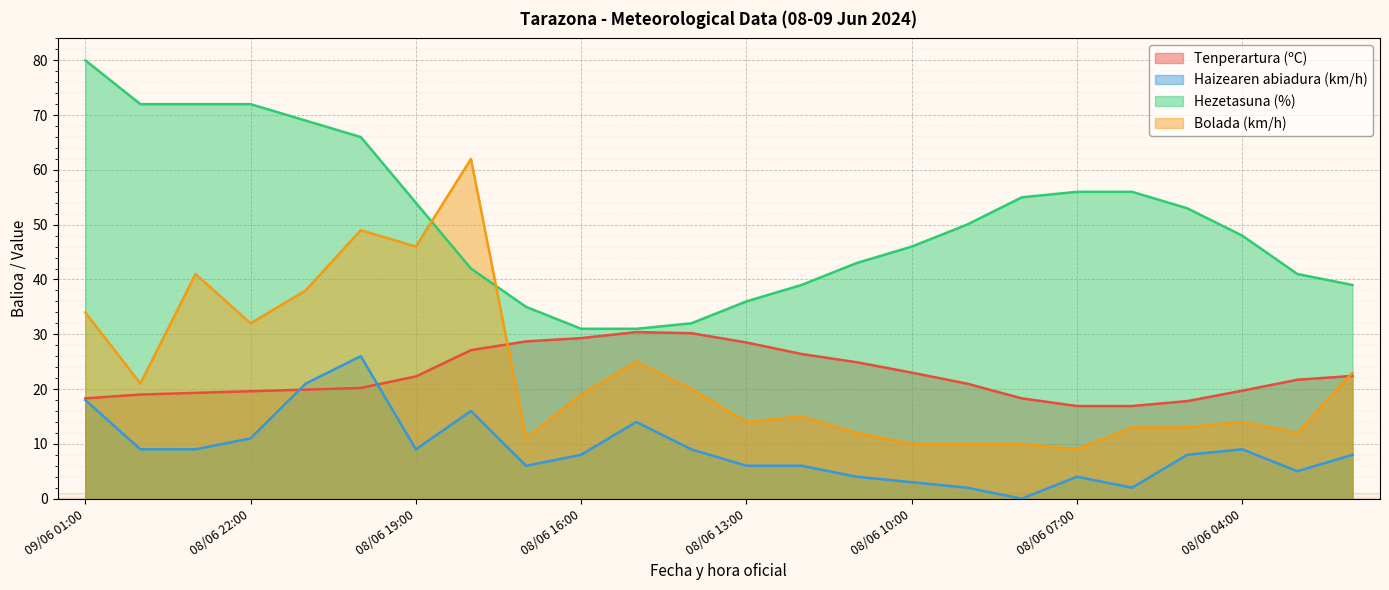

Does the chart display data point markers on the line(s)?

No